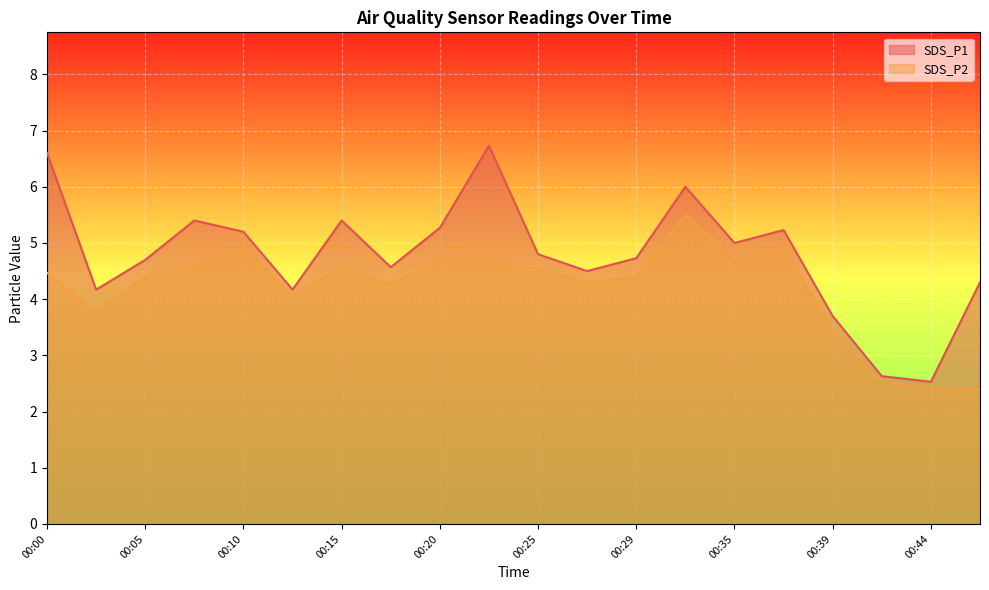

Which series has the largest range (max minus min)?

SDS_P1